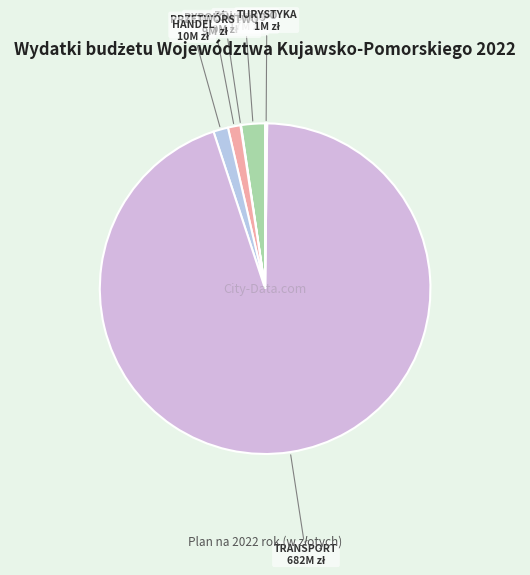

Which slice is the smallest?

RYBOŁÓWSTWO I RYBACTWO